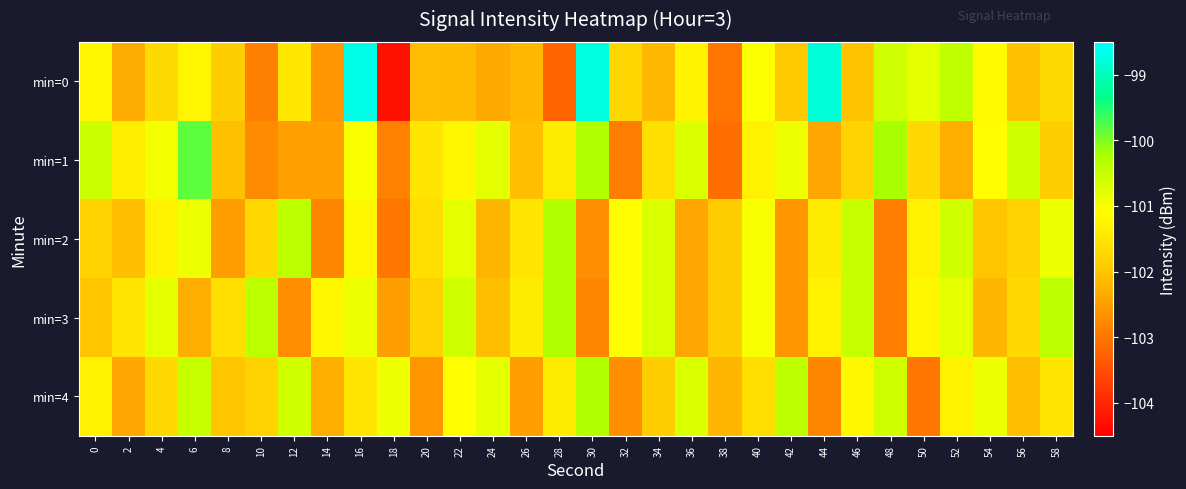

Rank the series by their maximum value, from lowest to highest.

min=2, min=3, min=4, min=1, min=0